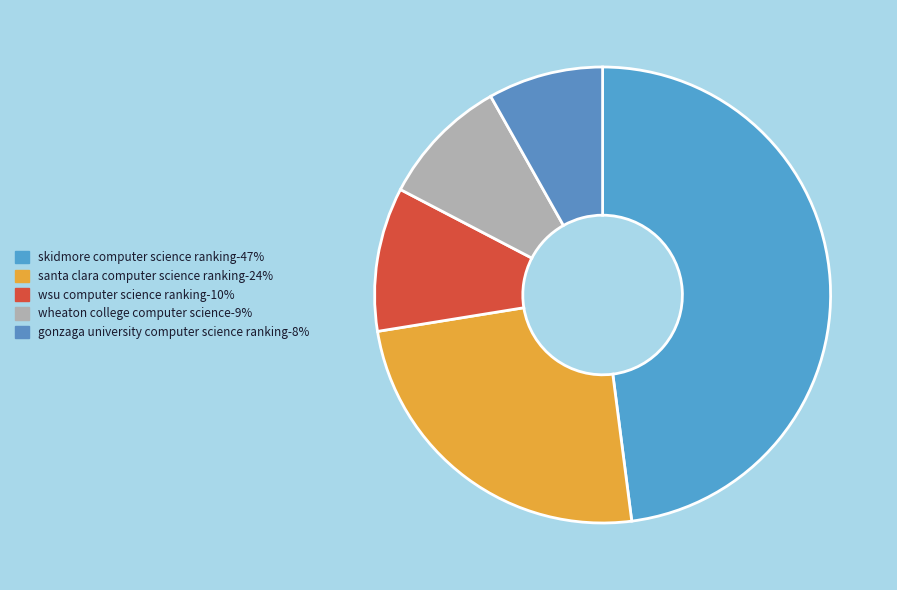

How many slices are in this pie chart?

5